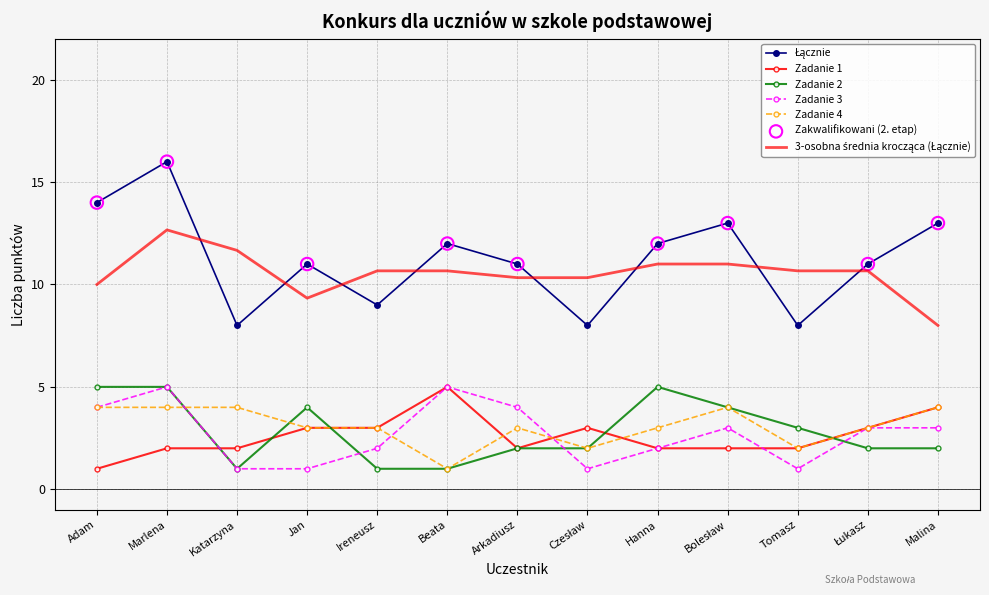

At how many categories does at least one series exceed 7?

13